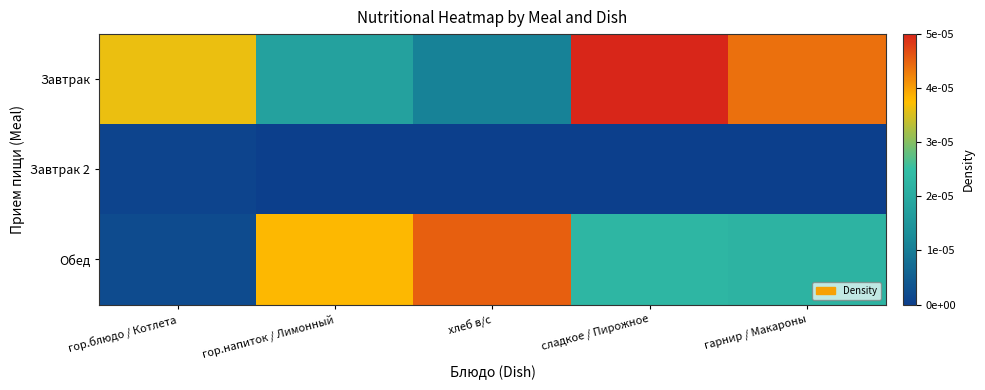

Which label corresponds to the smallest value in the chart?

гор.напиток / Лимонный